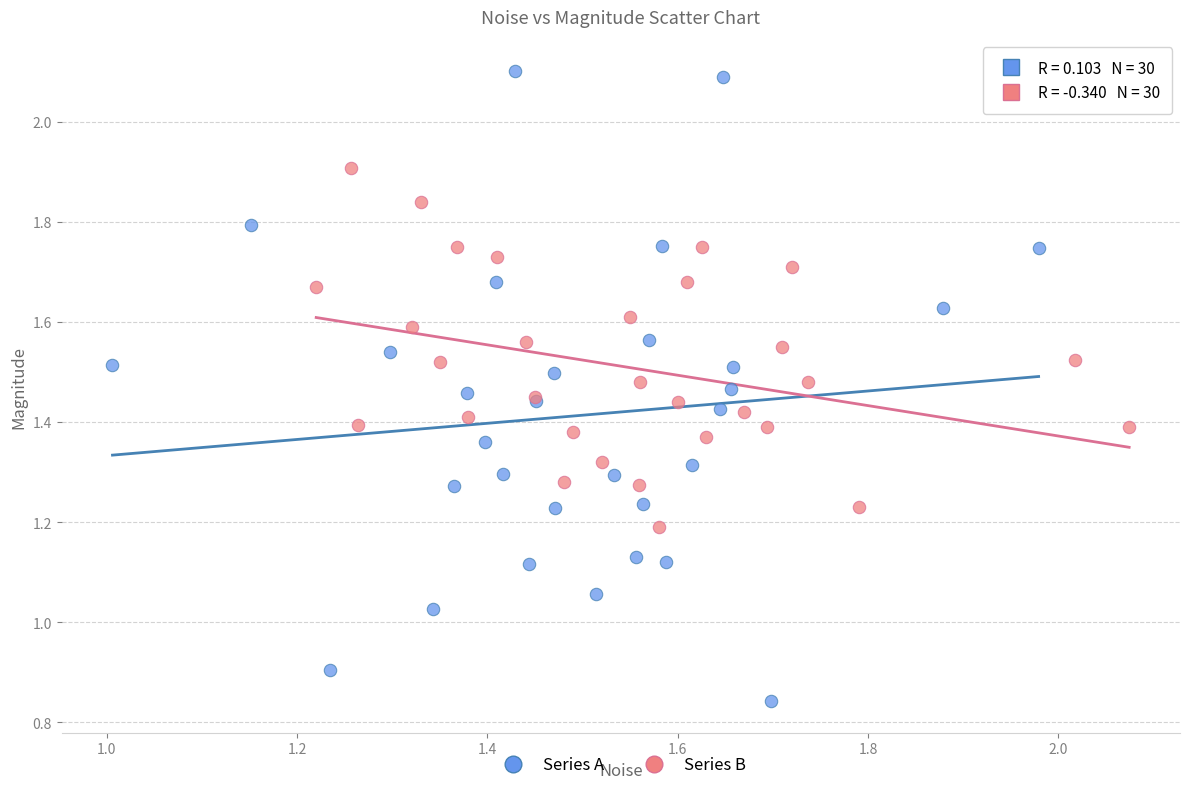

Which series has the widest spread of Y values?

Series A